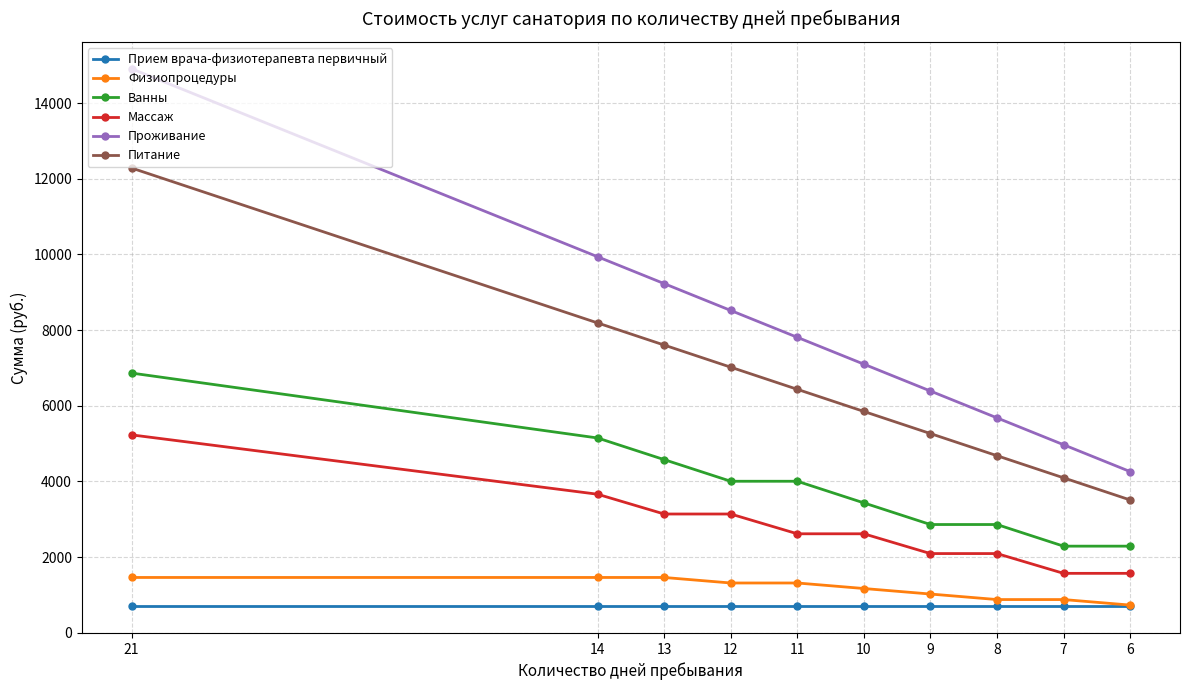

True or false: Ванны and Питание cross at least once.

False